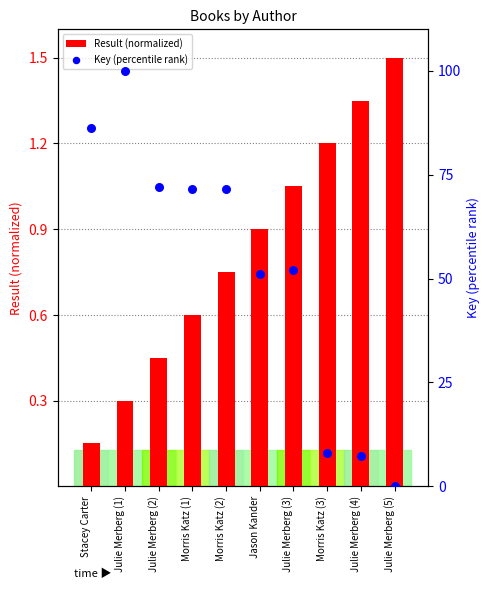

Is the value of Key (percentile rank) at Julie Merberg (2) greater than the value of Result (normalized) at Morris Katz (2)?

Yes